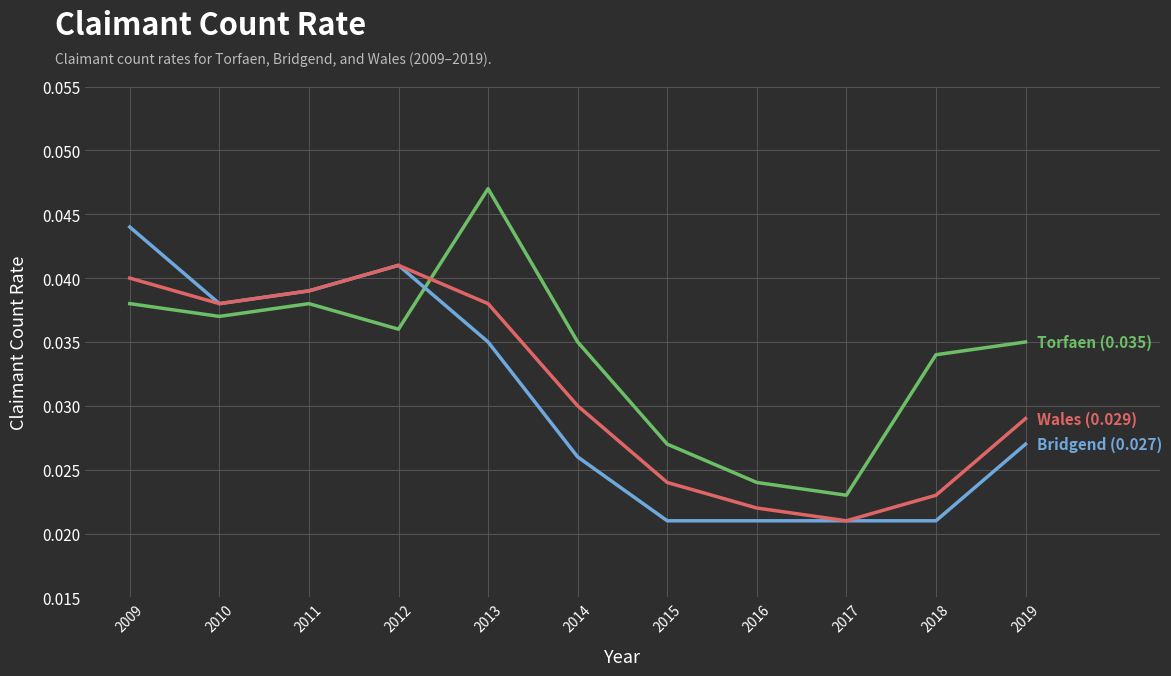

At which category does the chart reach its peak across all series?

2013